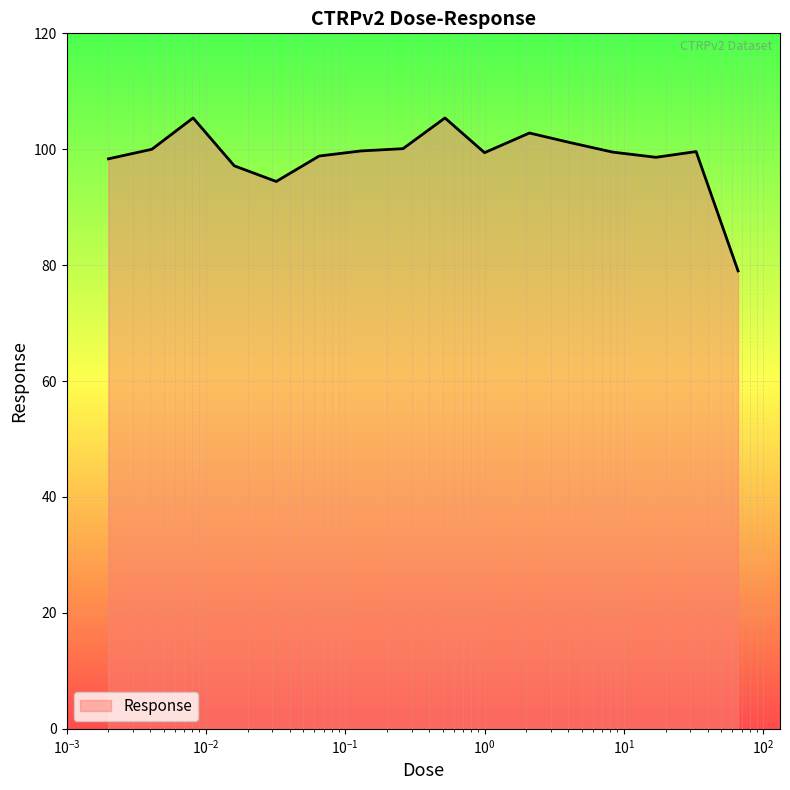

What is the difference between the maximum and minimum values?

26.4